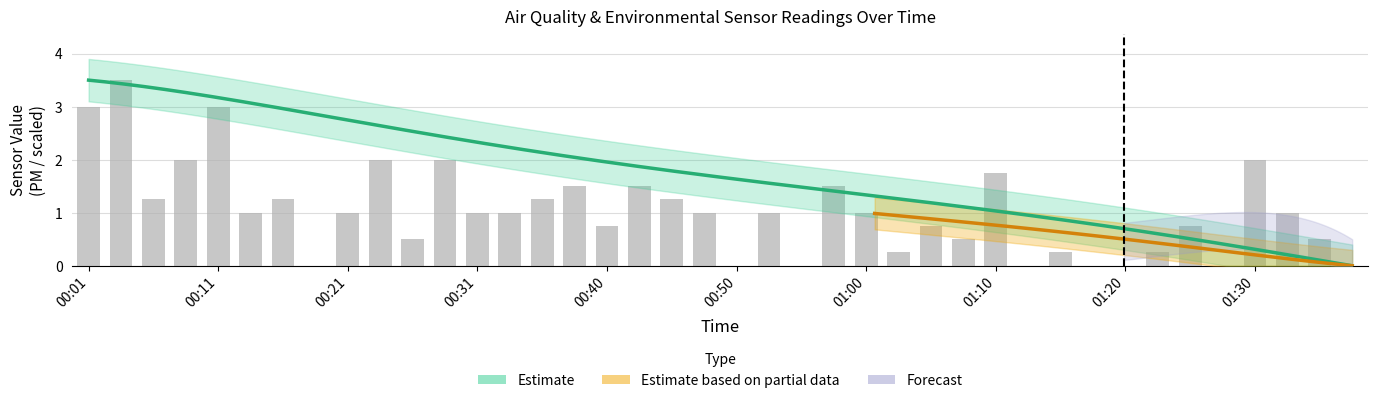

How many data points does each series have?

40